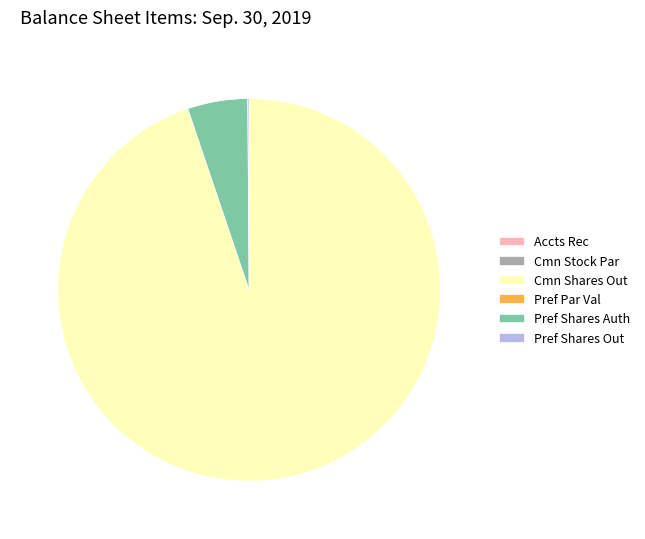

What is the largest slice in the pie chart?

Cmn Shares Out